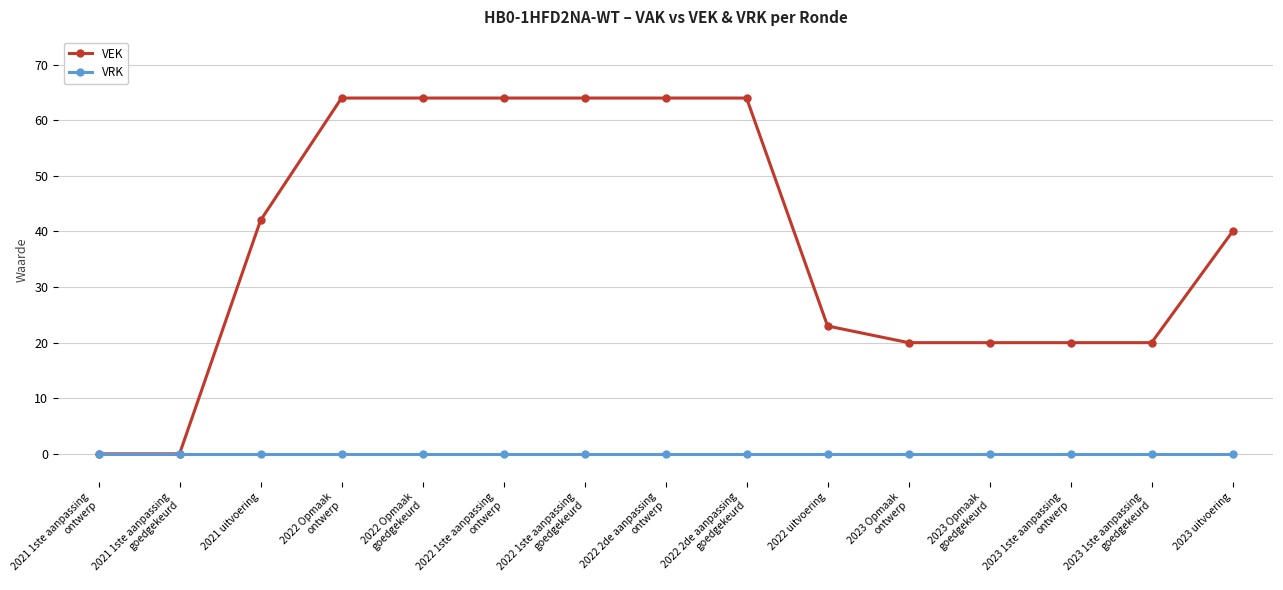

What is the label of the 9th point from the right?

2022 1ste aanpassing
goedgekeurd